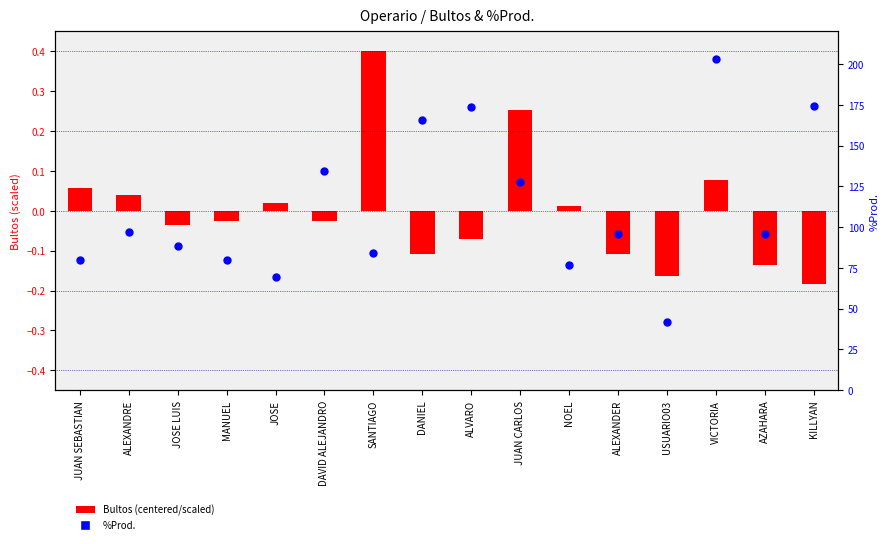

Which series has the widest spread of Y values?

%Prod.